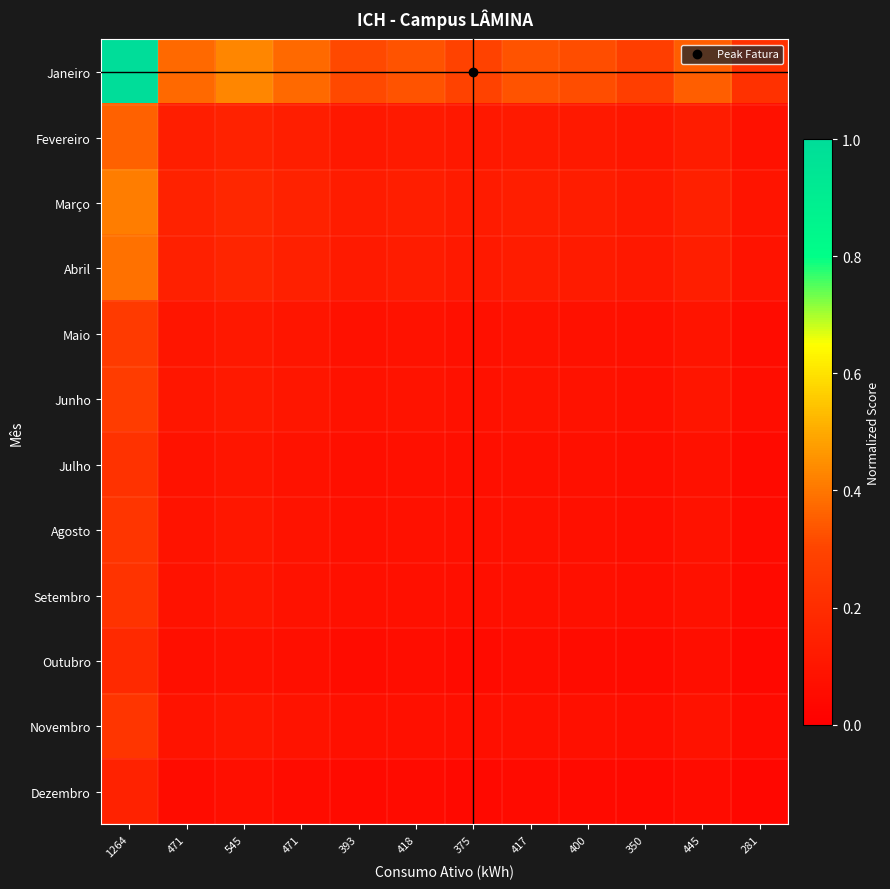

At how many categories does at least one series exceed 0?

12